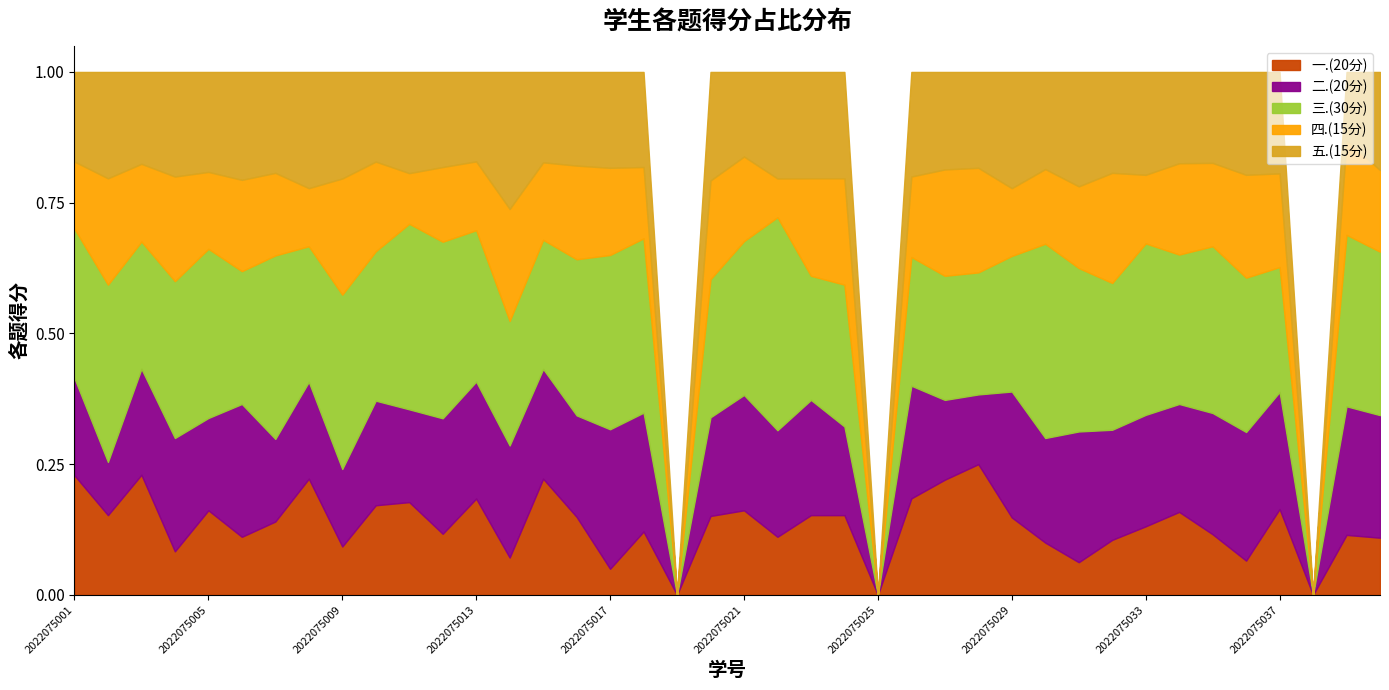

The value of 三.(30分) at 2022075005 is 39. True or false?

False